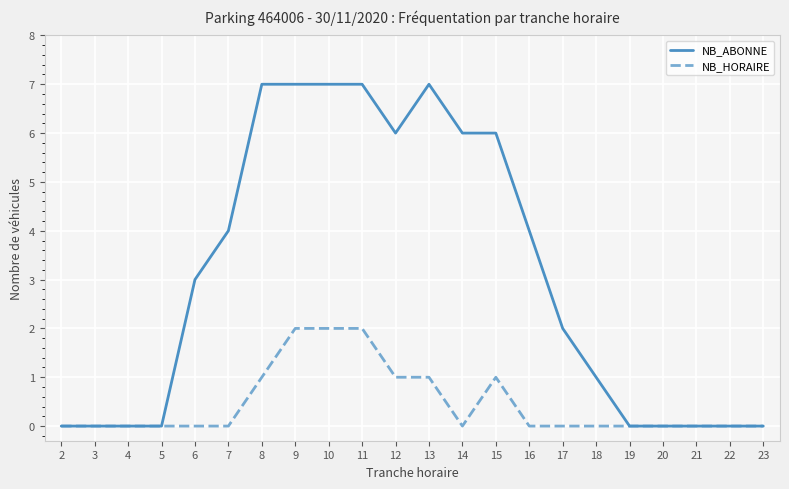

The value of NB_HORAIRE at 21 is -1. True or false?

False